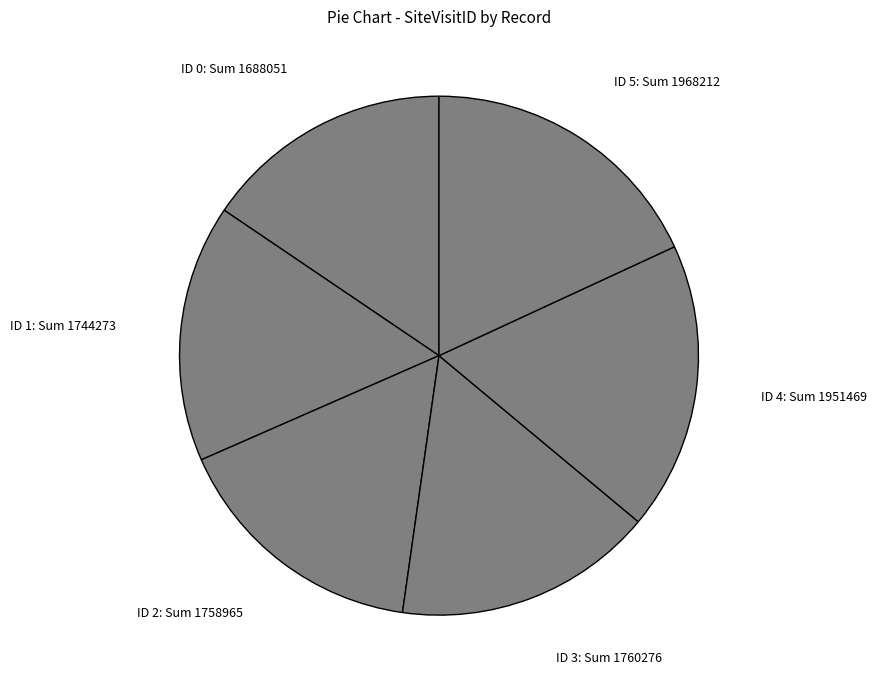

Do ID 1: Sum 1744273 and ID 2: Sum 1758965 together represent more than half of the pie?

No